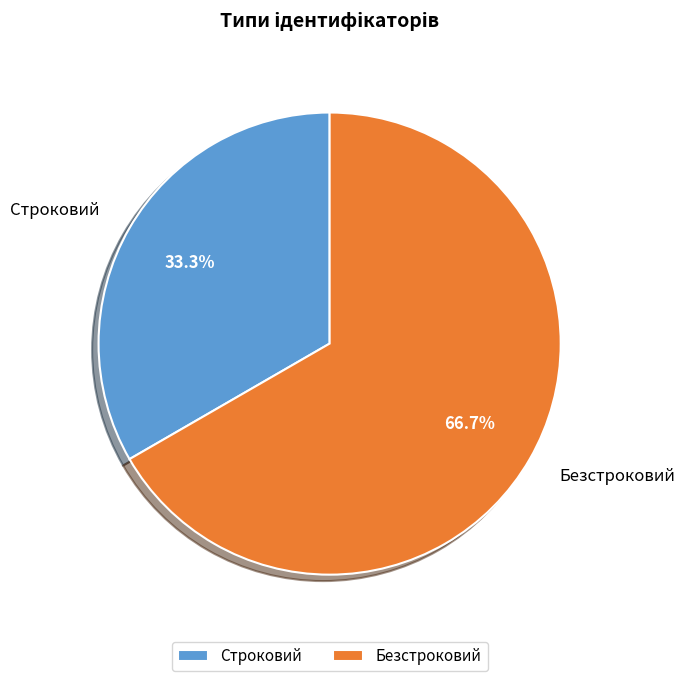

How much of the chart is everything except Строковий?

66.7%